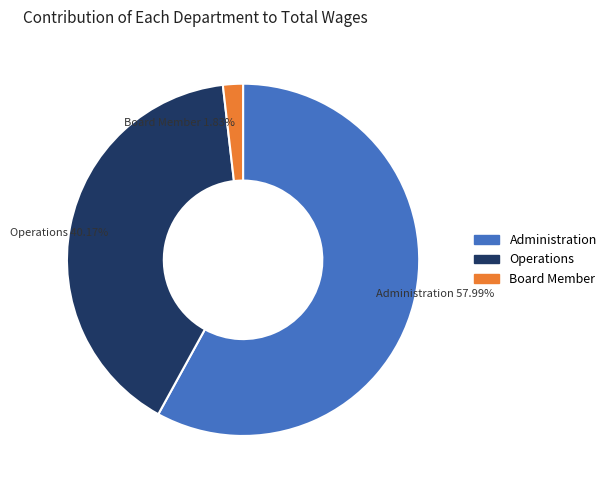

To the nearest percent, what is the combined percentage of Administration and Operations?

98%